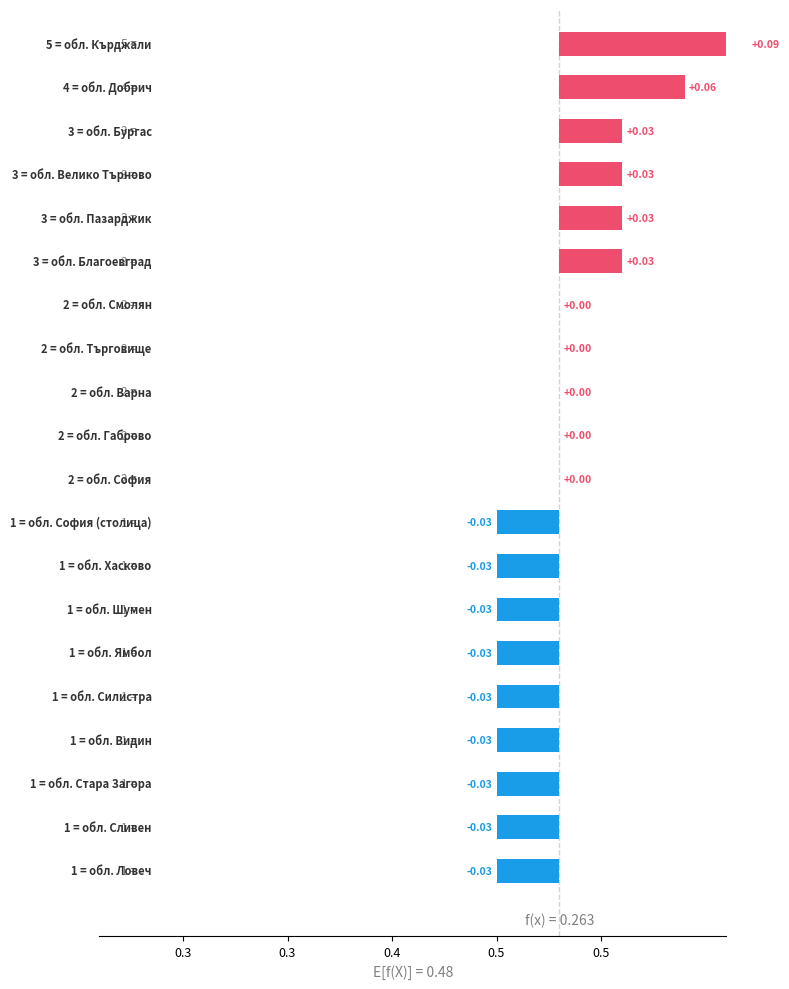

Is it true that the value at 6 is 0.1?

False